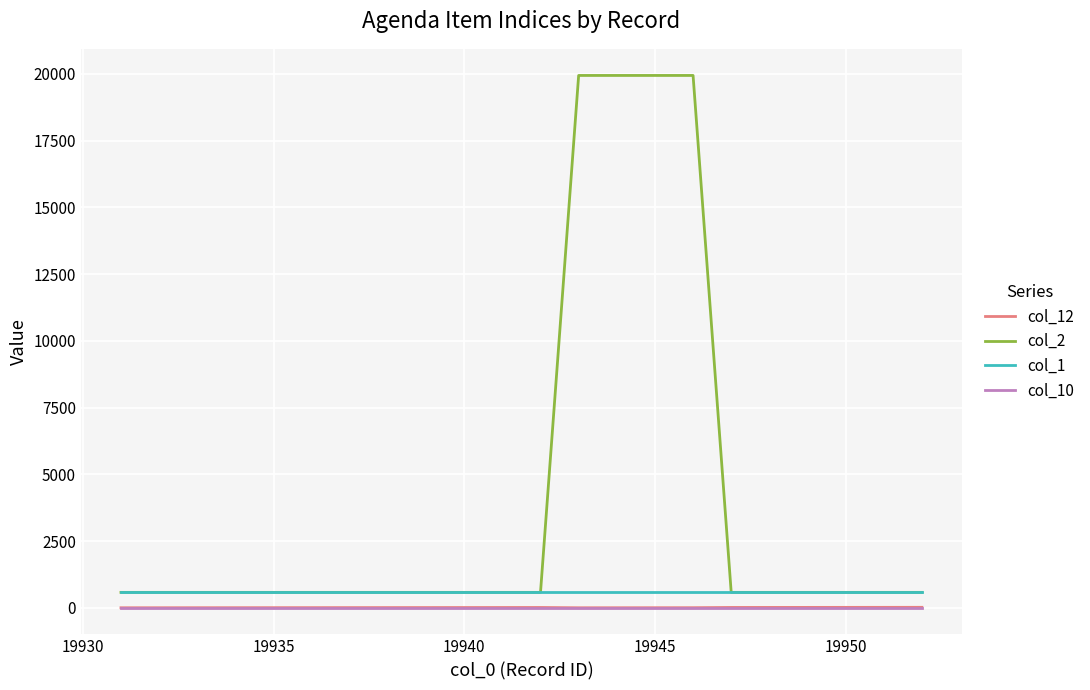

True or false: col_12 and col_1 cross at least once.

False